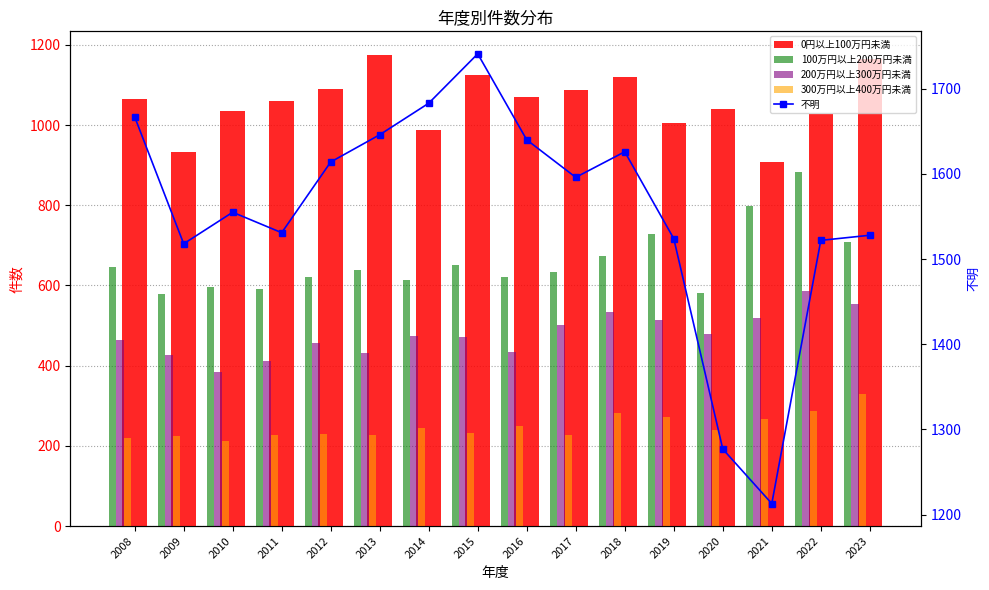

Count the number of categories in the chart.

16